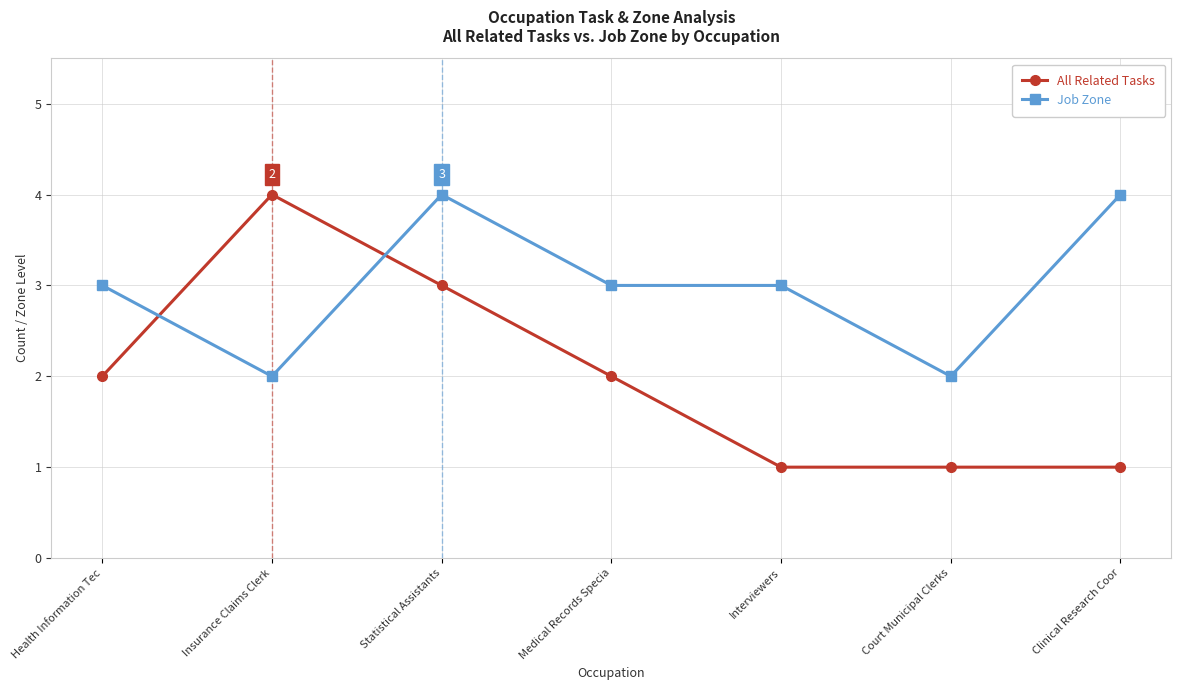

Between Insurance Claims Clerk and Clinical Research Coor, which series saw the biggest shift?

All Related Tasks